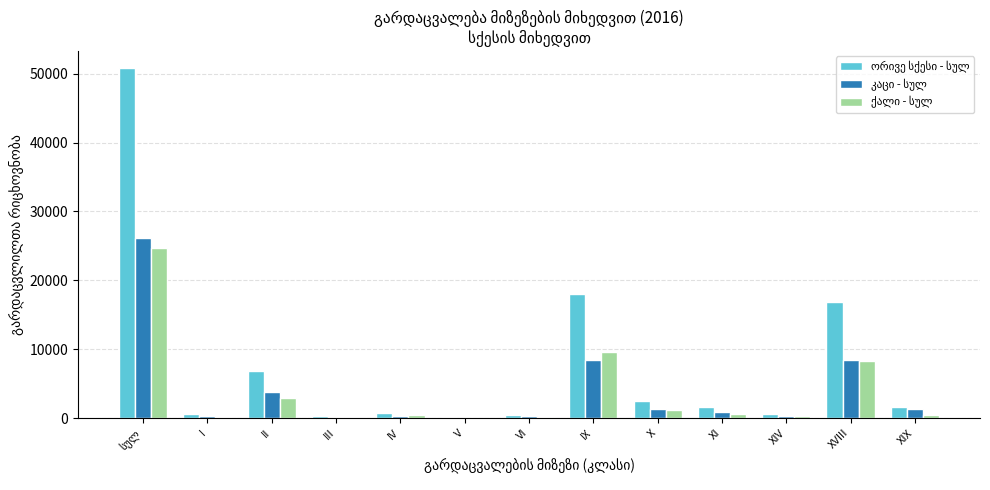

What is the maximum value shown in the chart?

50771